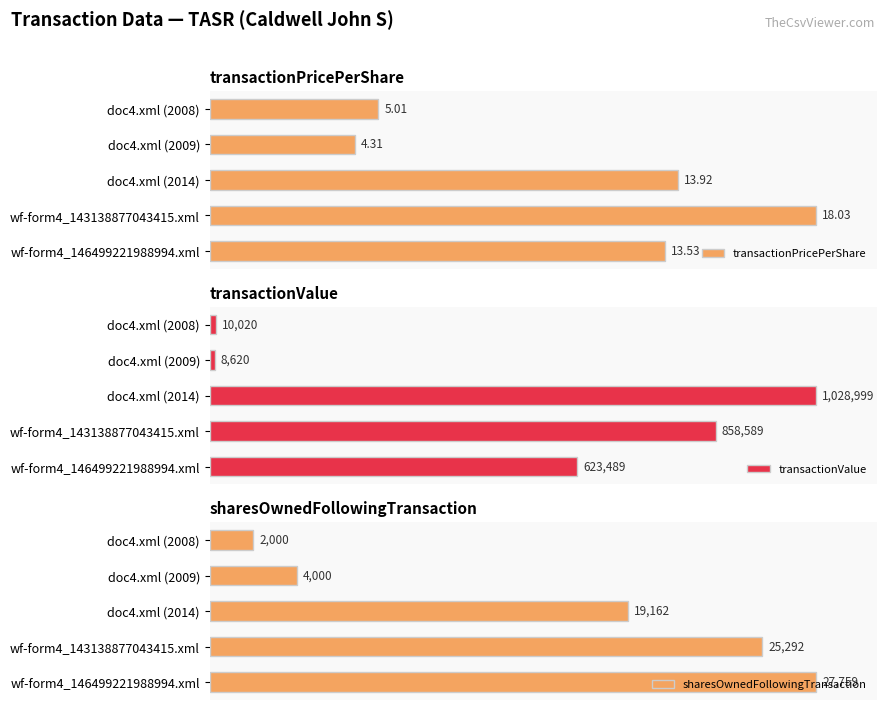

Which series changed the most between doc4.xml (2009) and doc4.xml (2008)?

sharesOwnedFollowingTransaction